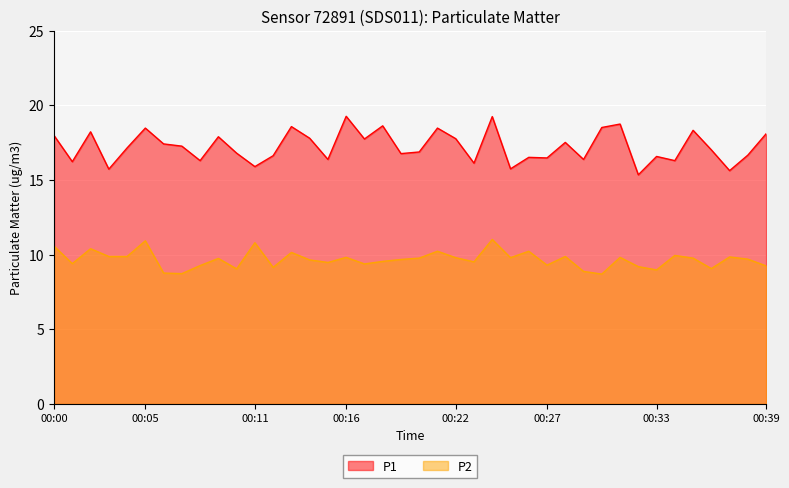

Read the P1 value at 00:23.

16.1